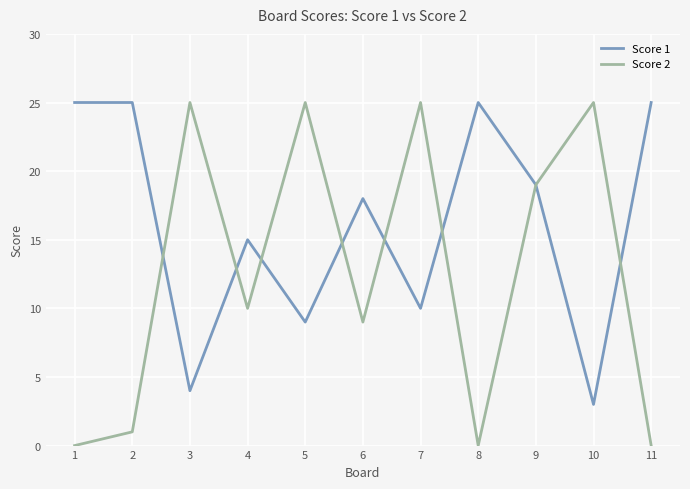

In Score 2, how many points are higher than both neighbors (excluding endpoints)?

4